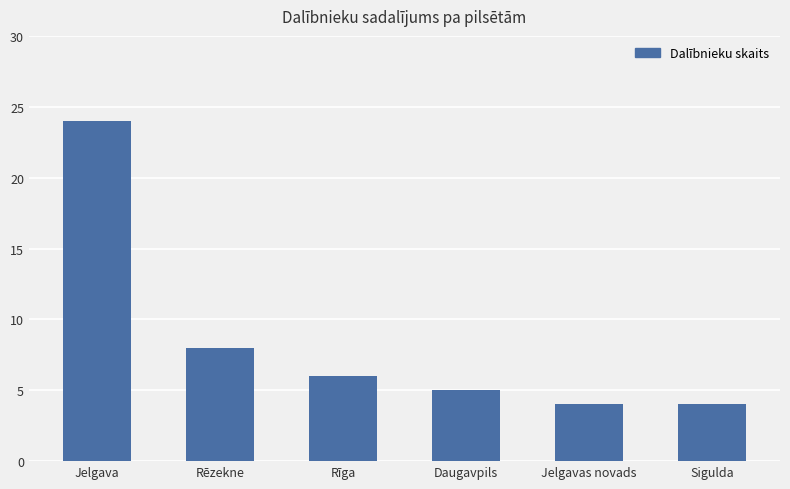

How many distinct data groups are displayed?

1